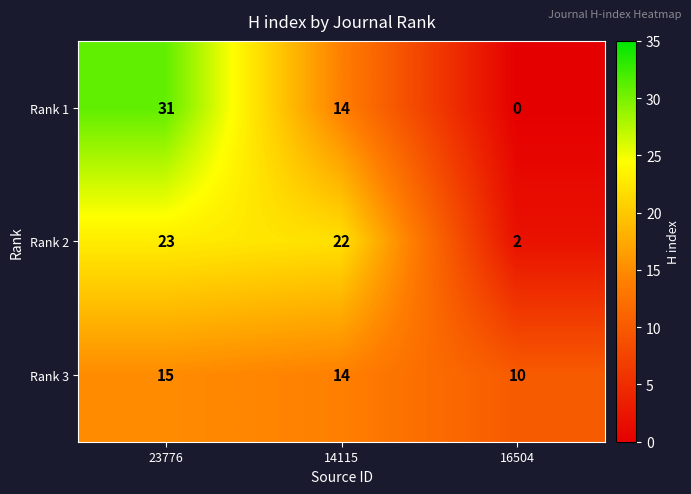

Rank the series at 23776 from lowest to highest value.

Rank 3, Rank 2, Rank 1